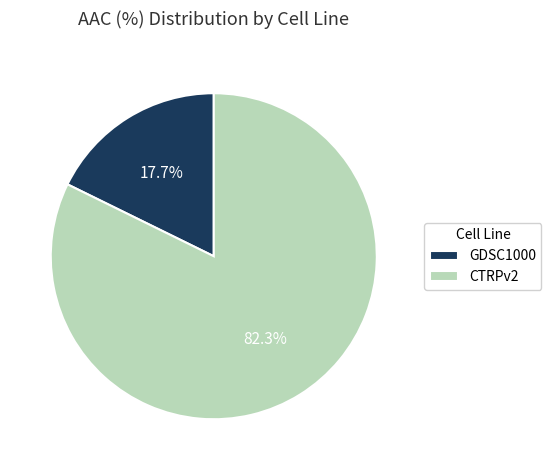

Does CTRPv2 account for over 50% of the chart?

Yes